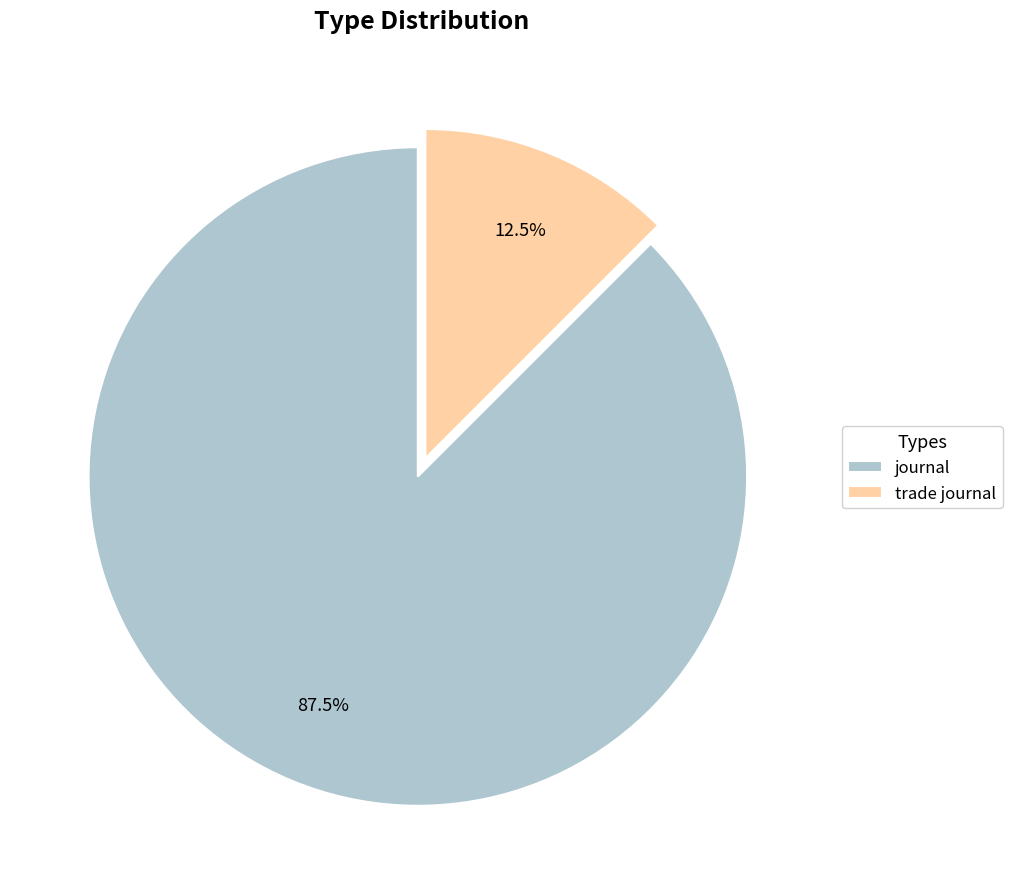

Approximately how many times larger is the value at trade journal compared to journal?

0.1